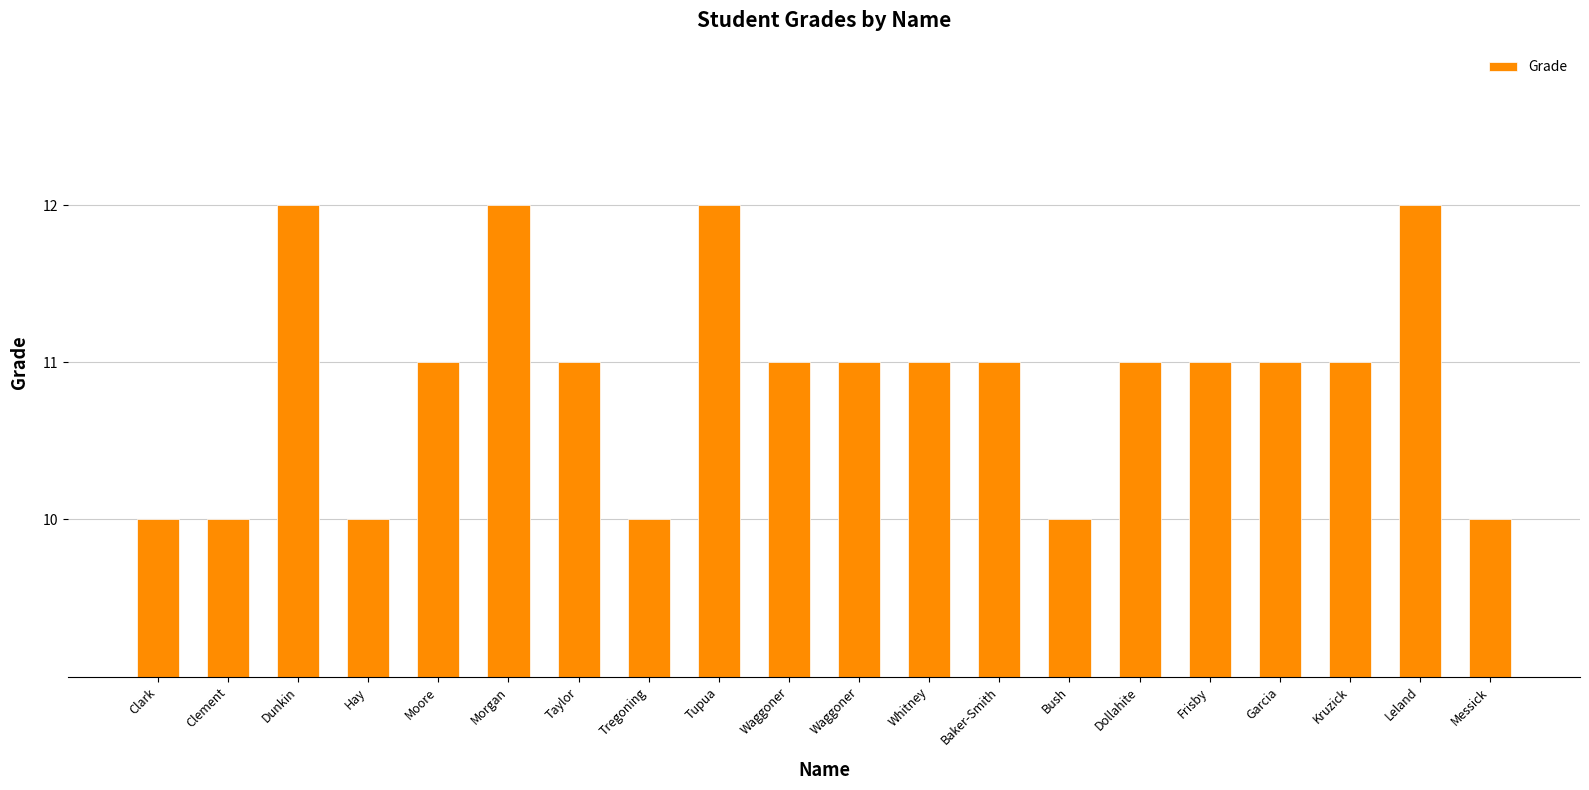

What is the maximum value shown in the chart?

12